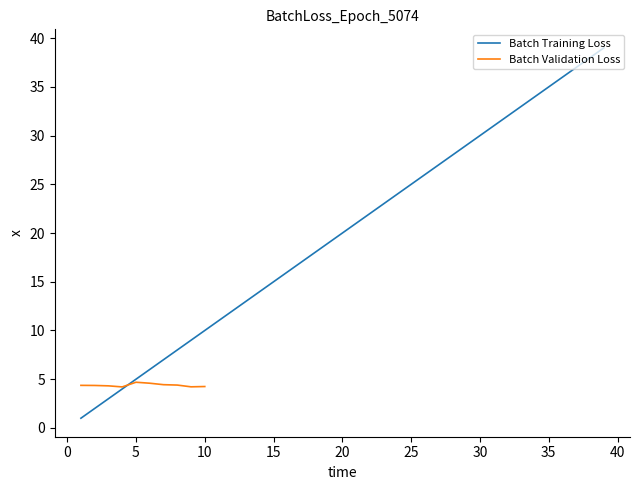

What is the difference between the maximum and minimum values?

38